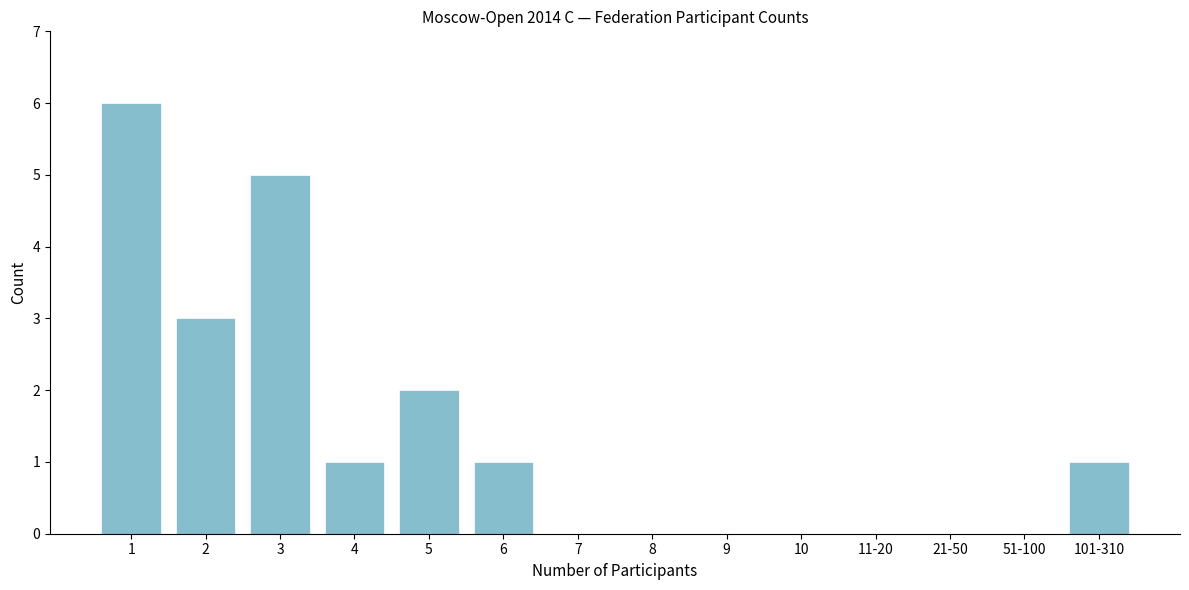

Reading left to right, list all the values displayed in this chart.

1=6	2=3	3=5	4=1	5=2	6=1	7=0	8=0	9=0	10=0	11-20=0	21-50=0	51-100=0	101-310=1